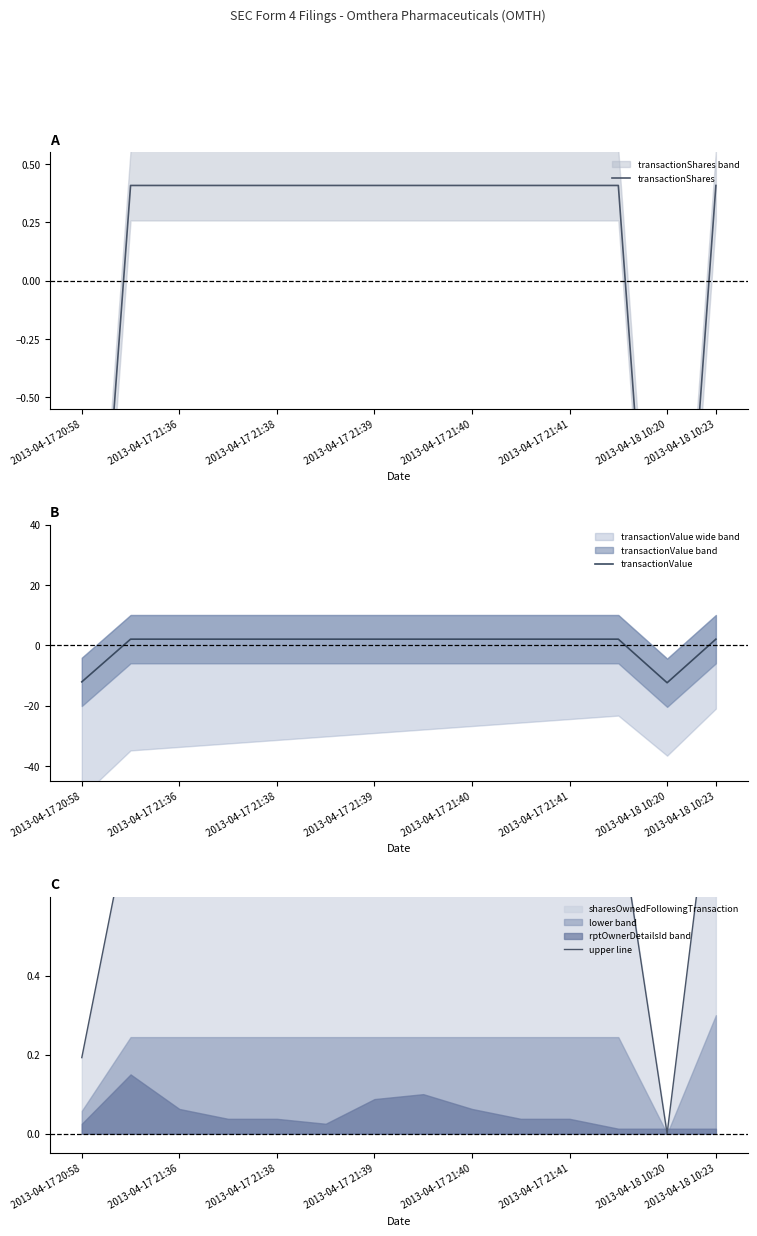

What is the minimum value for transactionValue?

-12.4